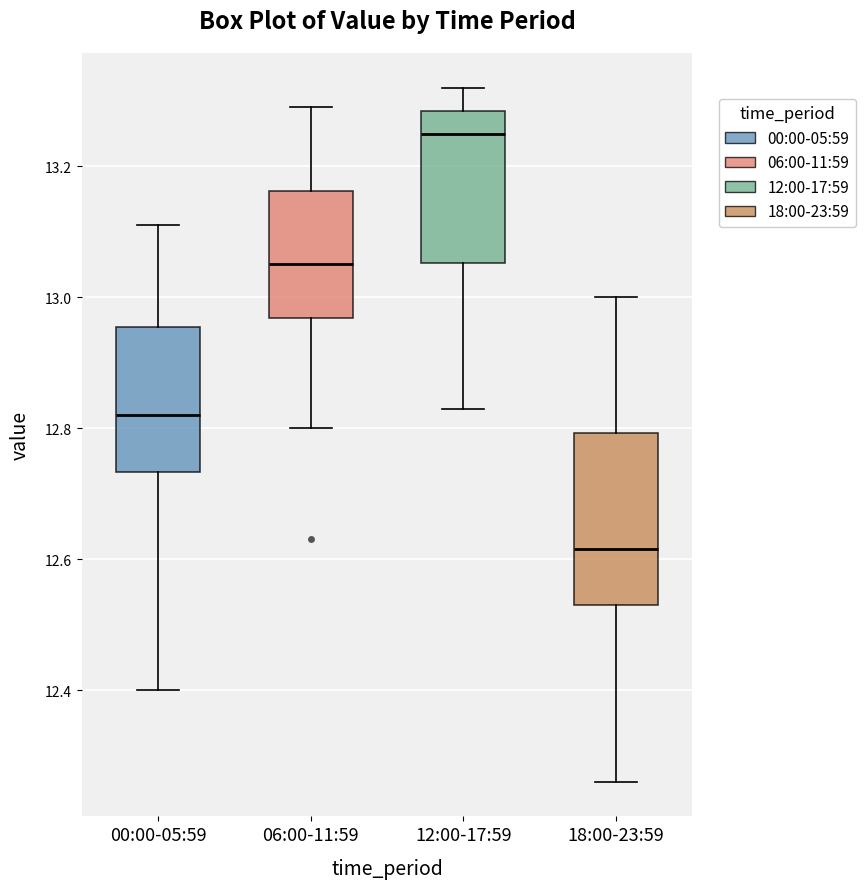

Where is the lower edge of the box for 12:00-17:59 on the y-axis? The values are not printed on the chart, so give them approximately, as read against the axis.

13.06